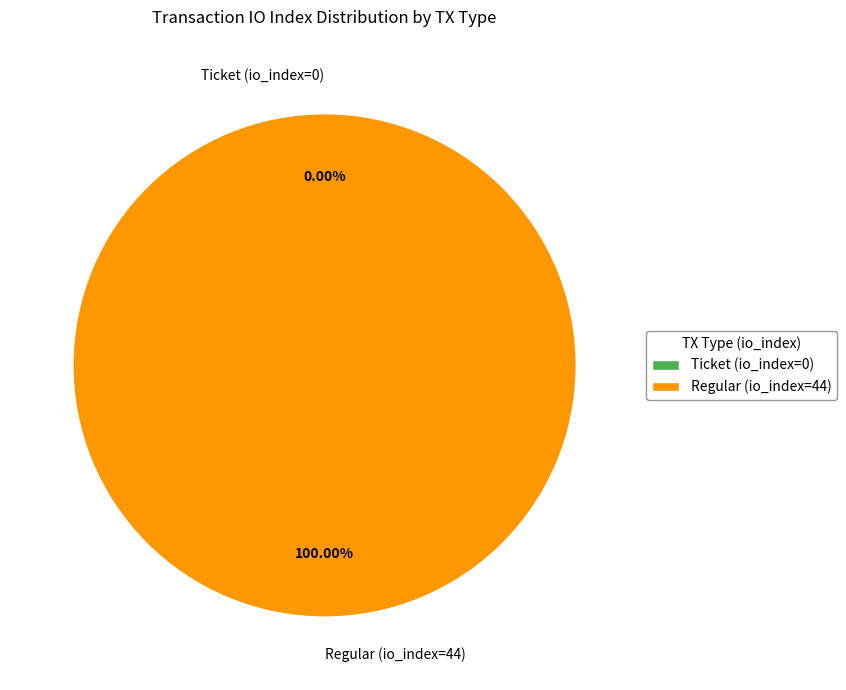

To the nearest percent, what is the combined percentage of Ticket (io_index=0) and Regular (io_index=44)?

100%